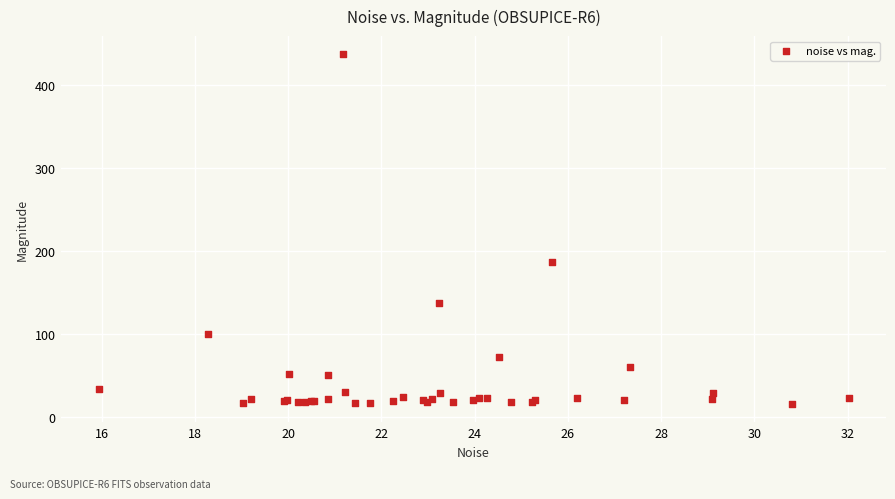

What Y value in the scatter plot is closest to 226?

187.0